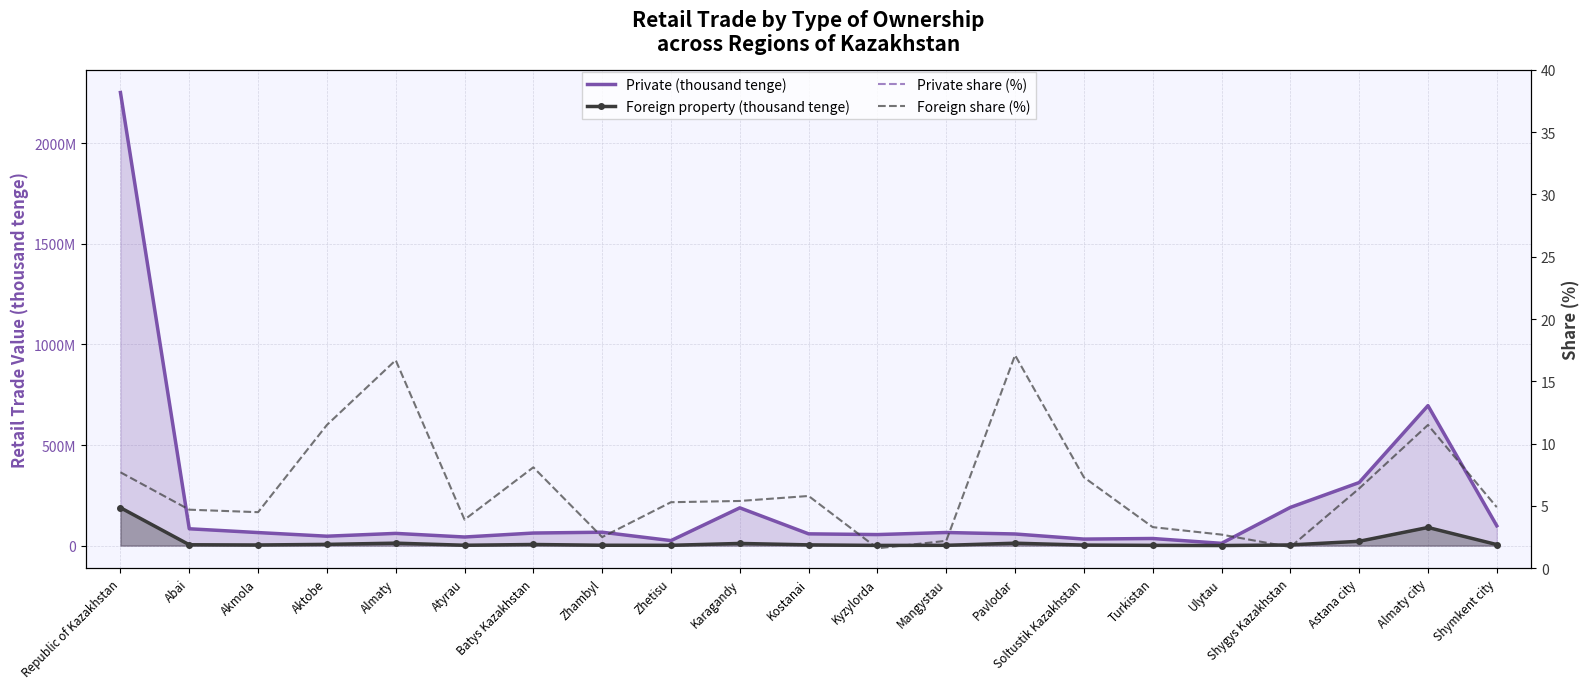

What is the label of the 18th point from the right?

Aktobe